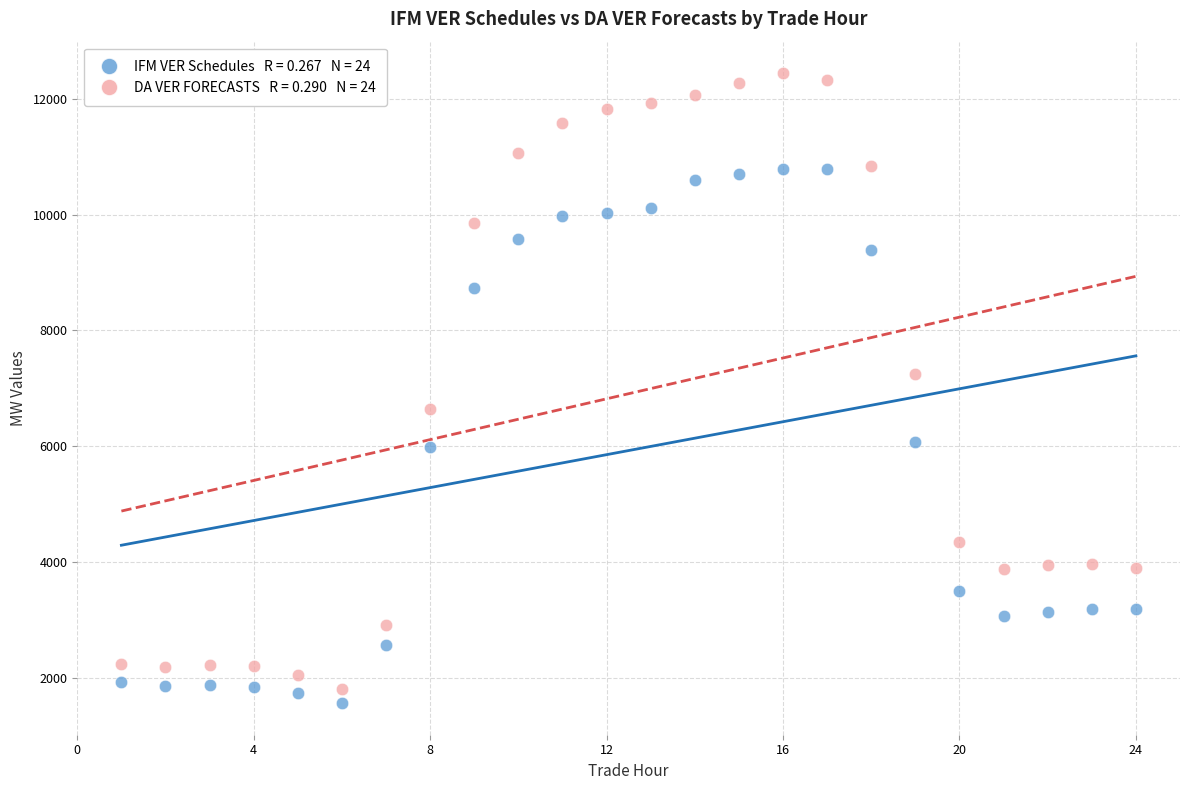

Across all data points, what is the range of X values (max minus min)?

23.0